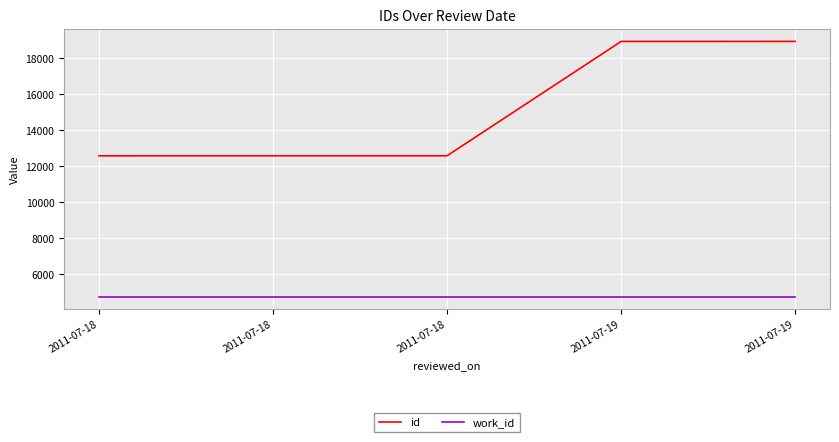

Between 2011-07-18 and 2011-07-18, which is larger?

2011-07-18